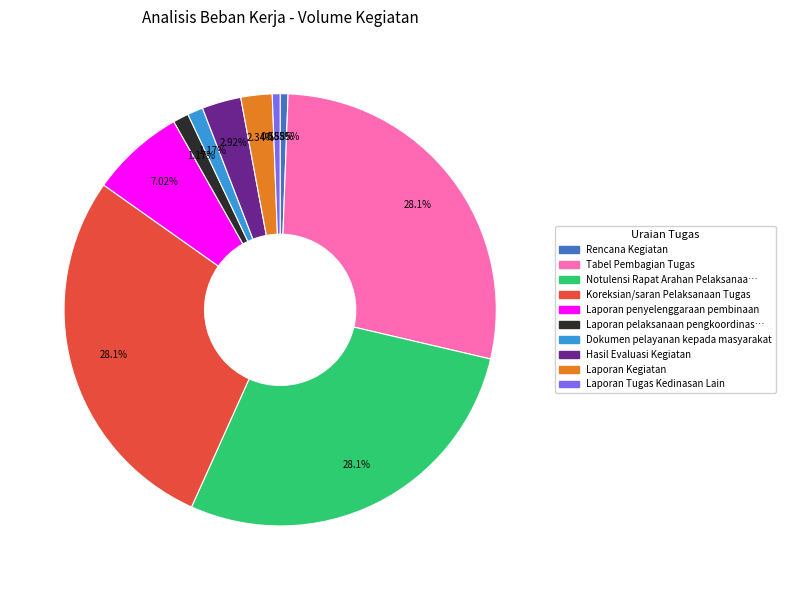

Which has a higher value, Laporan penyelenggaraan pembinaan or Laporan Tugas Kedinasan Lain?

Laporan penyelenggaraan pembinaan